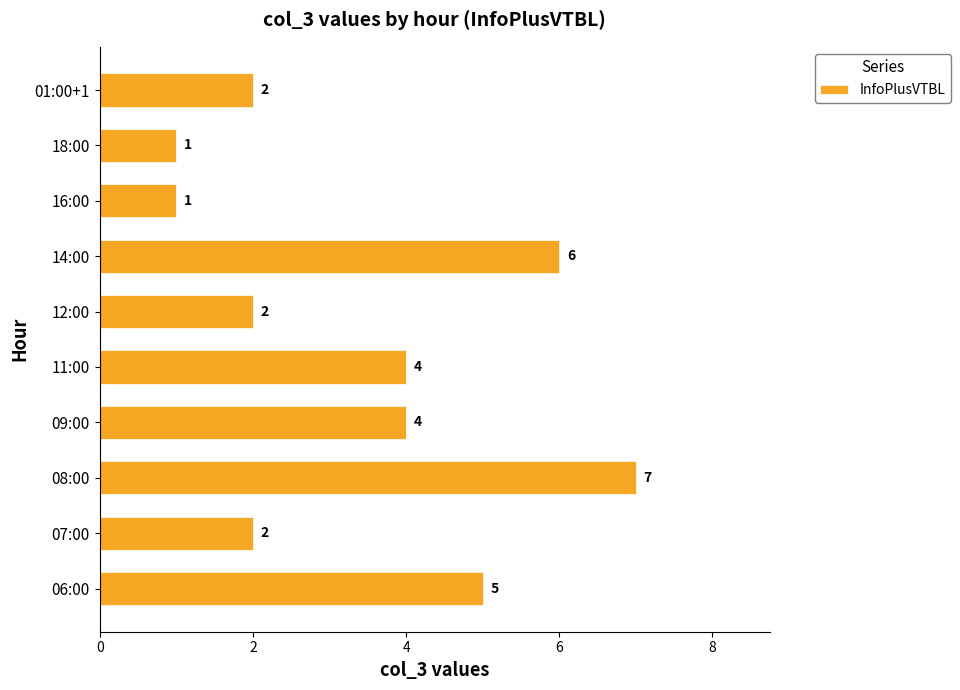

What is the difference between the second highest and second lowest values?

5